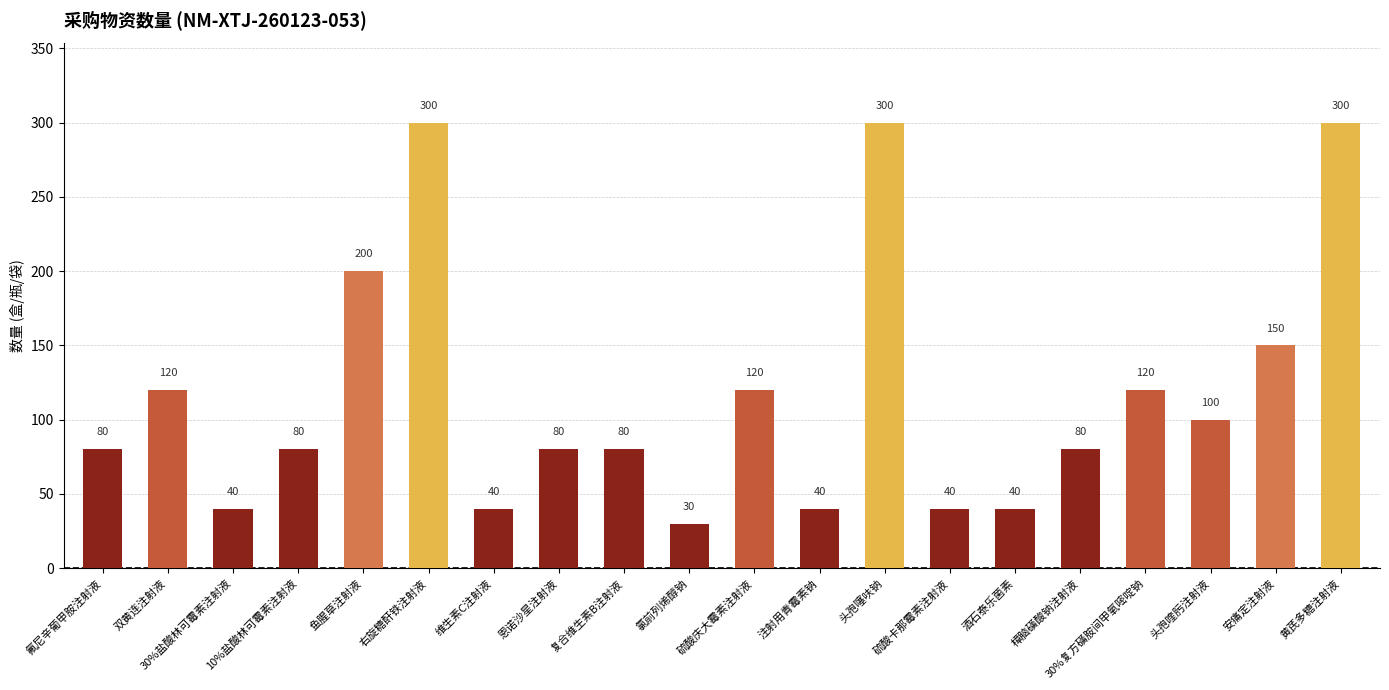

Reading left to right, transcribe all the data shown in this chart.

80	120	40	80	200	300	40	80	80	30	120	40	300	40	40	80	120	100	150	300